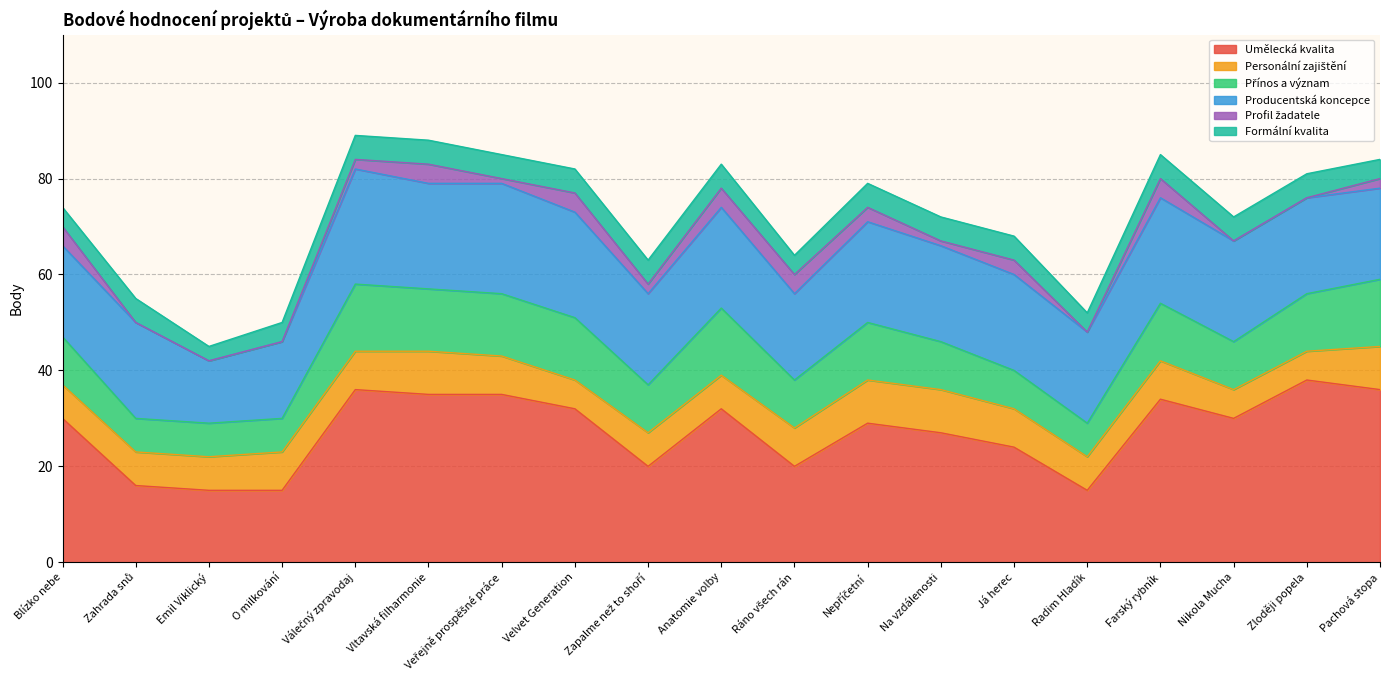

Rank the series by their maximum value, from highest to lowest.

Umělecká kvalita, Producentská koncepce, Přínos a význam, Personální zajištění, Formální kvalita, Profil žadatele